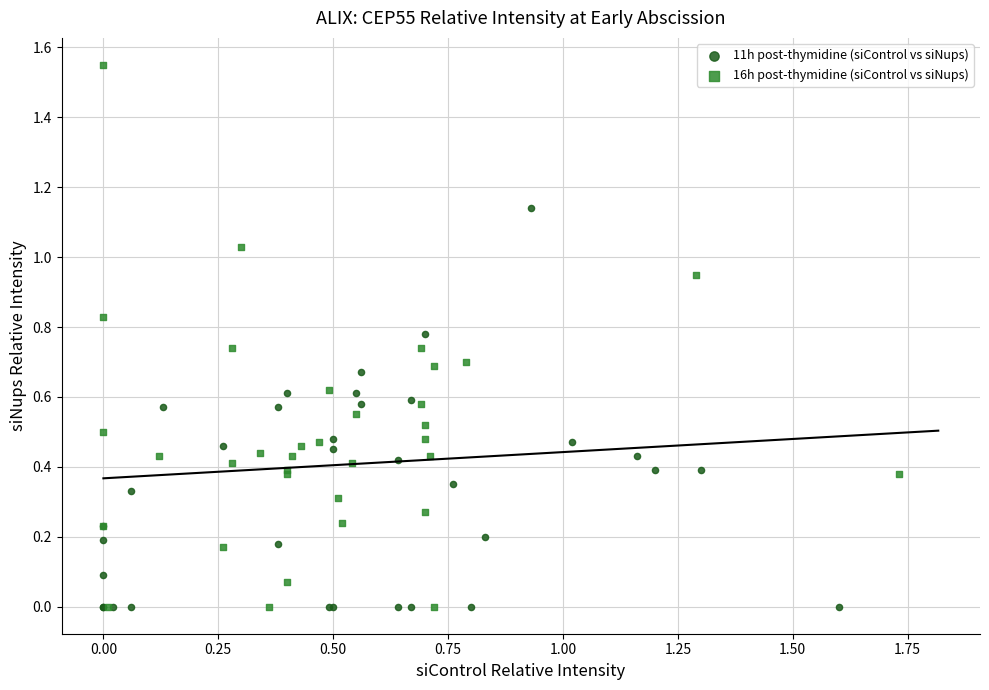

Which series contains the highest Y value?

16h post-thymidine (siControl vs siNups)